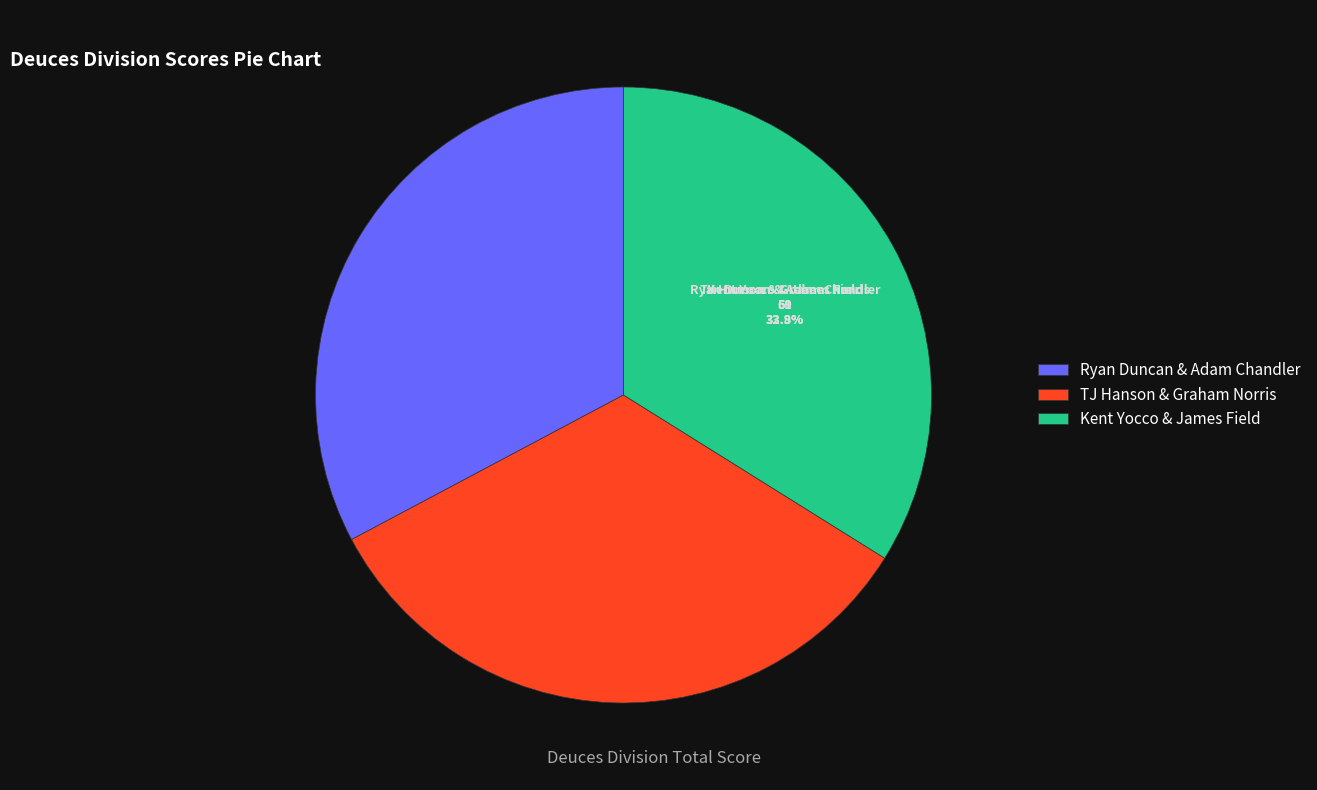

What percentage do Kent Yocco & James Field and Ryan Duncan & Adam Chandler together represent?

66.7%